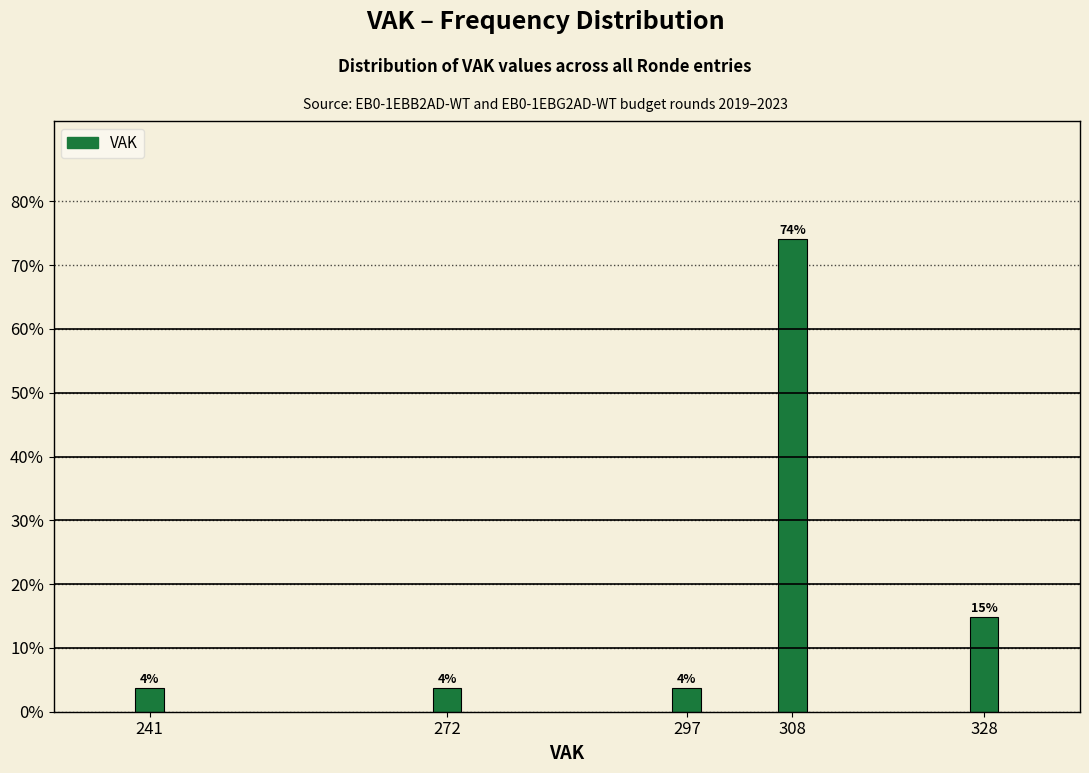

How many bars are there in total?

5